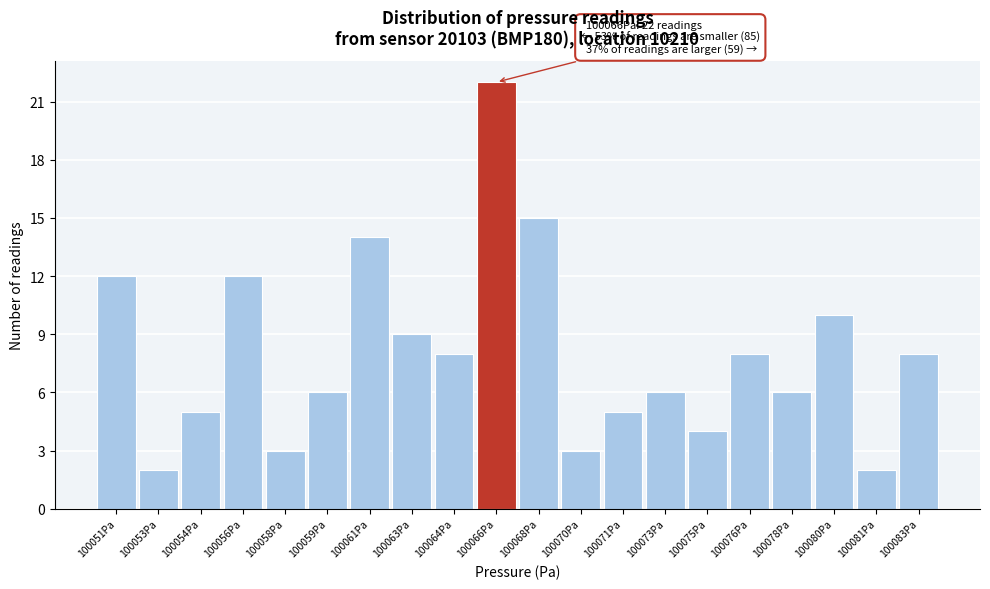

Reading right to left, transcribe all the data shown in this chart.

8	2	10	6	8	4	6	5	3	15	22	8	9	14	6	3	12	5	2	12